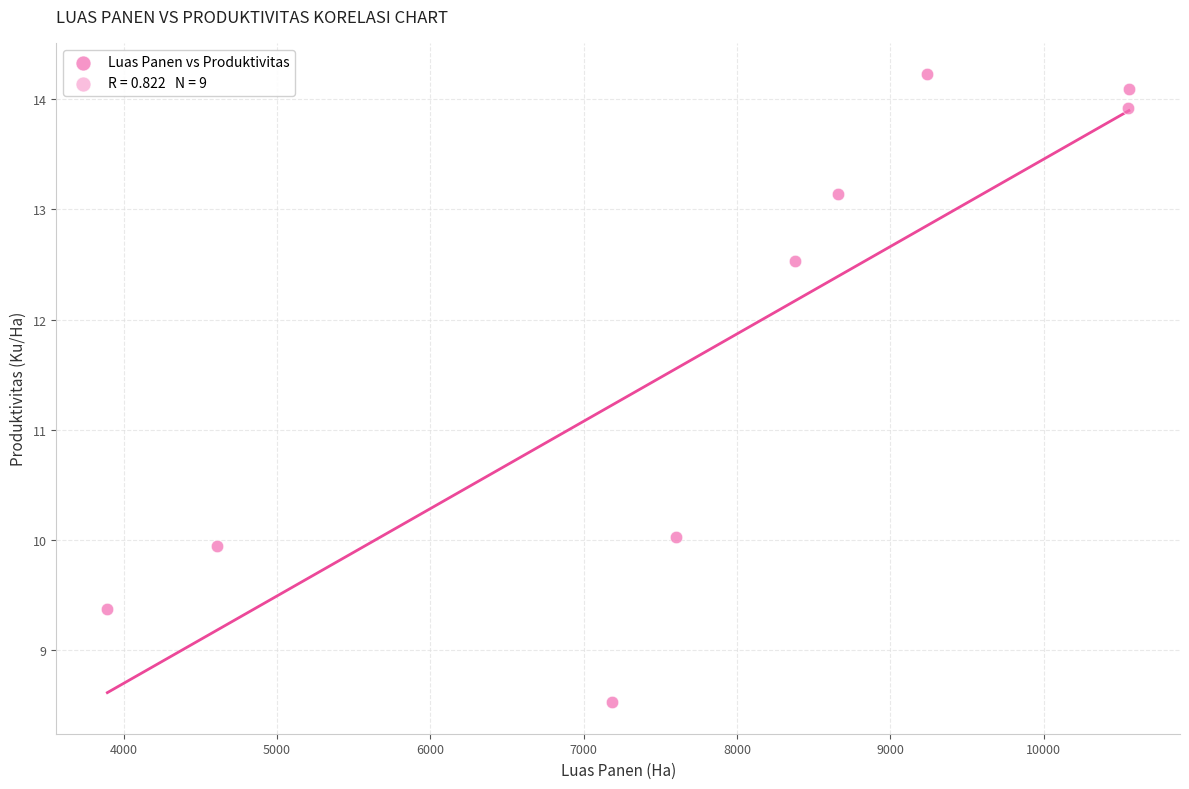

What Y value in the scatter plot is closest to 11?

10.0